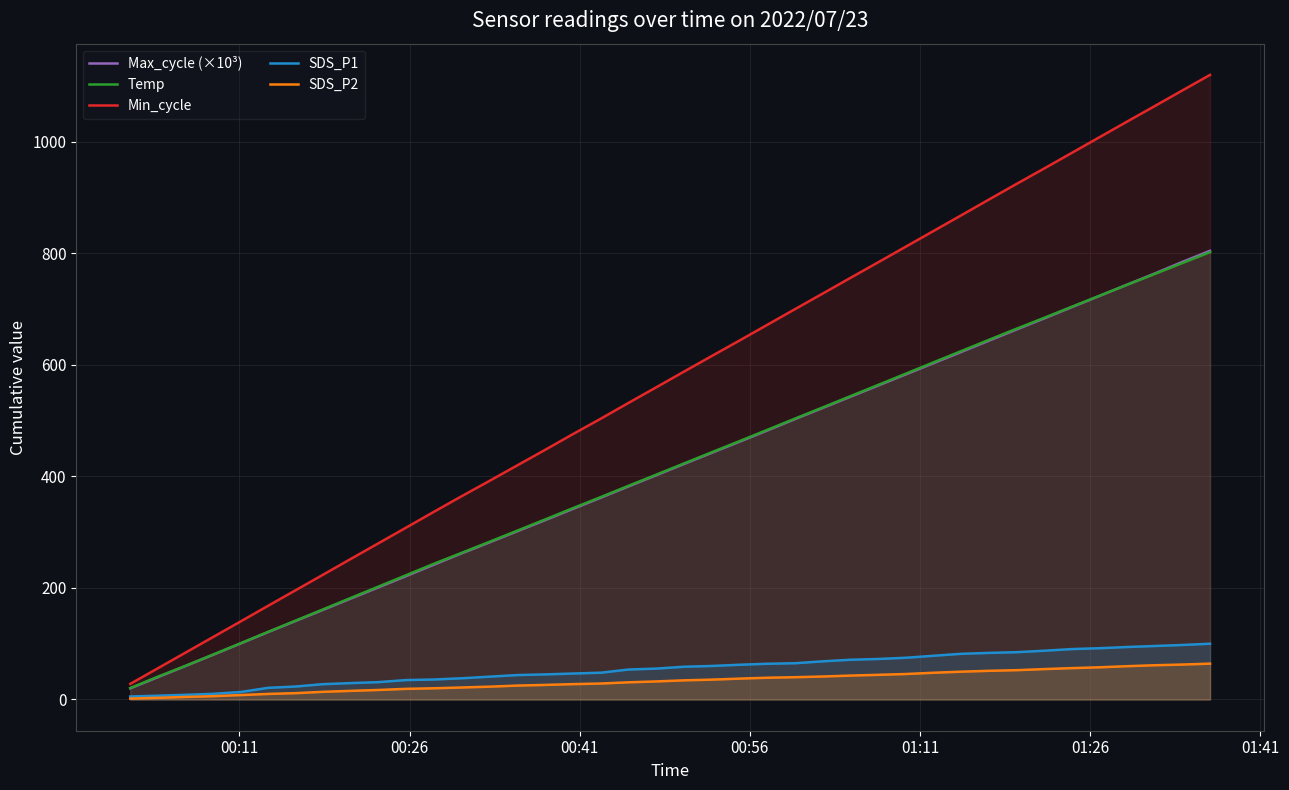

Which series has the largest total across all categories?

Min_cycle